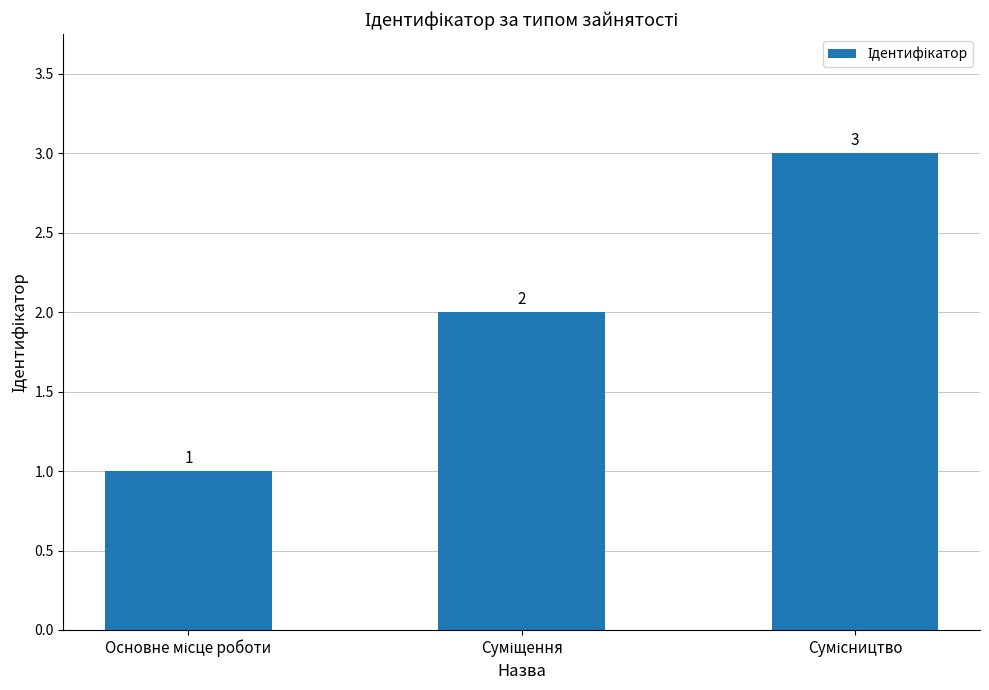

What is the maximum value shown in the chart?

3